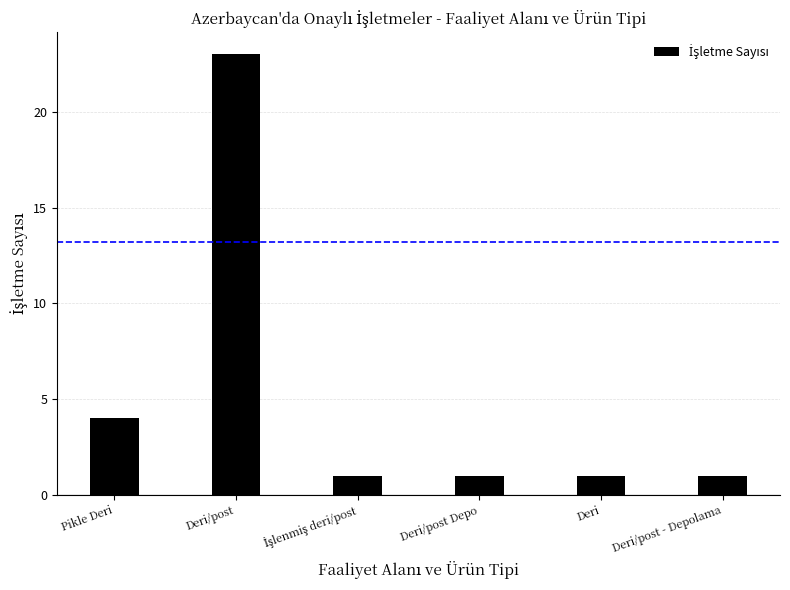

What is the sum of the values at Deri/post and Deri?

24